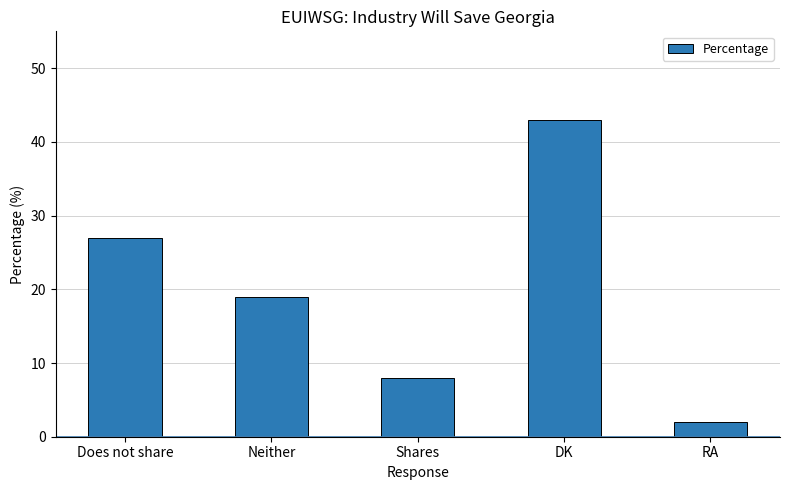

Count the number of data series in this chart.

1